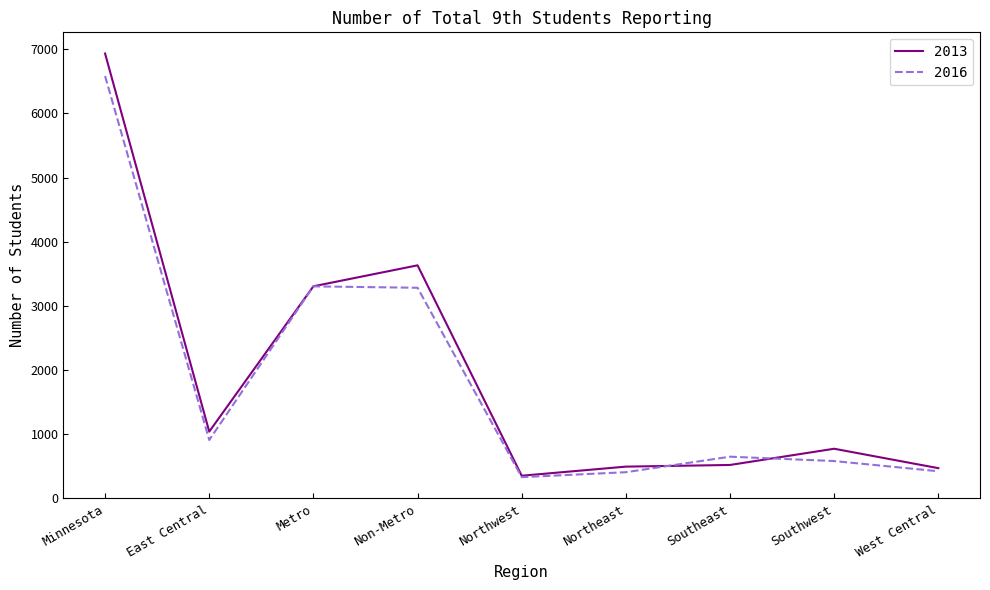

Rank the series by their average value, from lowest to highest.

2016, 2013